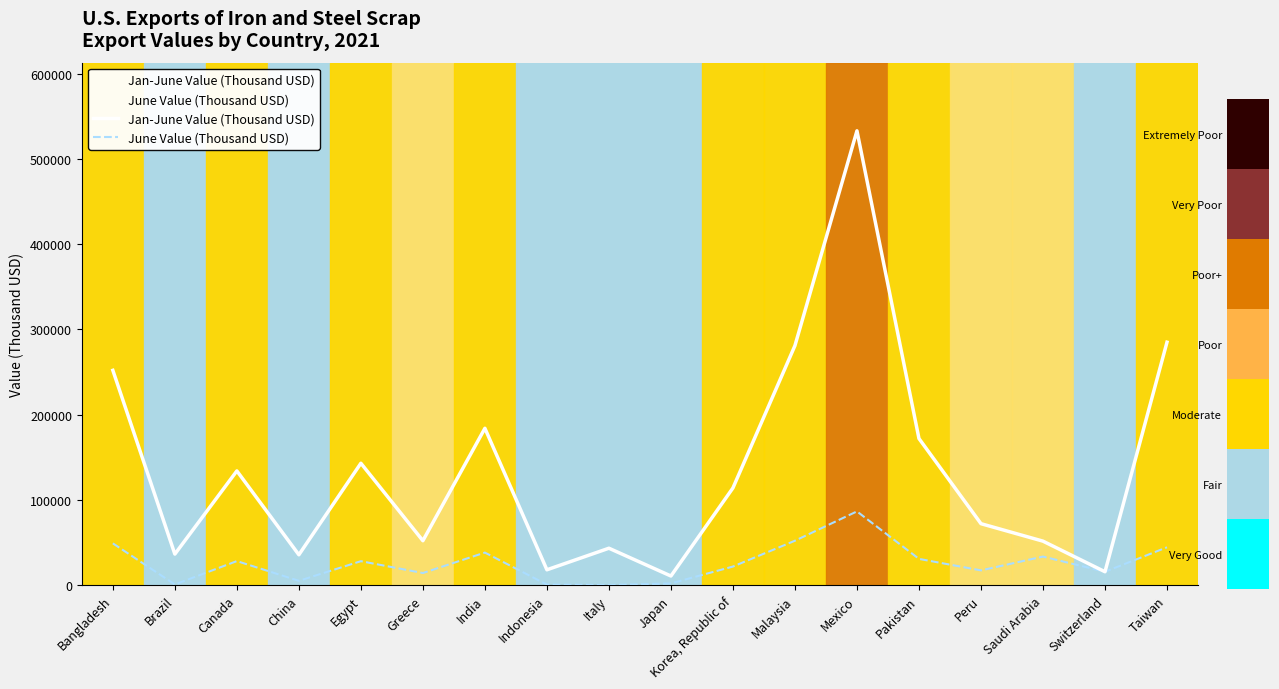

Reading left to right, list all the values displayed in this chart.

Jan-June Value (Thousand USD): Bangladesh=252000	Brazil=36400	Canada=134000	China=35600	Egypt=143000	Greece=52100	India=184000	Indonesia=18000	Italy=43300	Japan=10700	Korea, Republic of=114000	Malaysia=281000	Mexico=533000	Pakistan=172000	Peru=72100	Saudi Arabia=51600	Switzerland=15700	Taiwan=285000
June Value (Thousand USD): Bangladesh=49000	Brazil=769	Canada=28200	China=5040	Egypt=28100	Greece=14200	India=38200	Indonesia=646	Italy=44	Japan=2020	Korea, Republic of=21800	Malaysia=52100	Mexico=86500	Pakistan=30800	Peru=17300	Saudi Arabia=33500	Switzerland=15700	Taiwan=44400